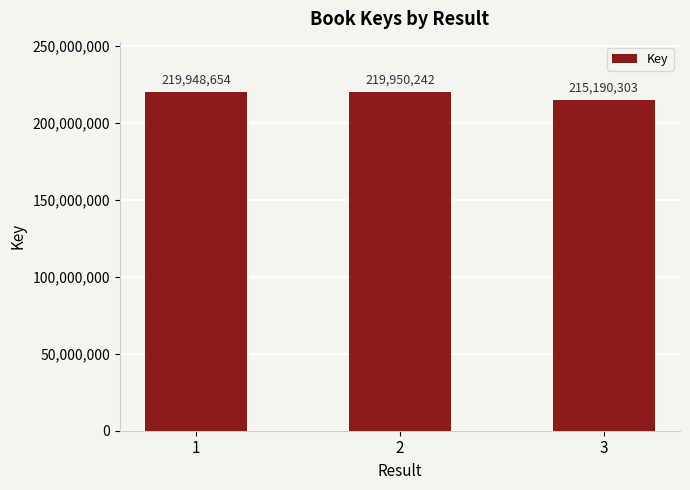

What is the average value?

218363066